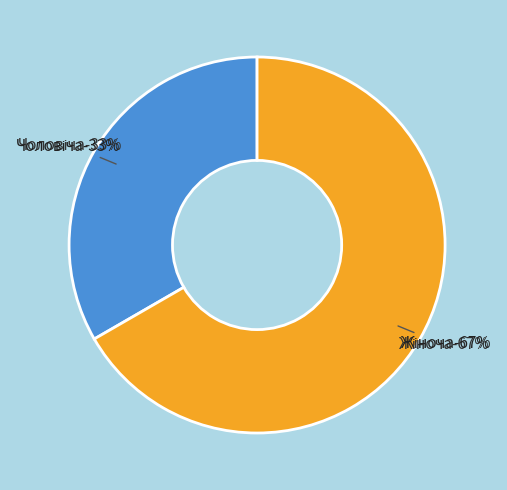

Combined, do Жіноча and Чоловіча account for over 50%?

Yes